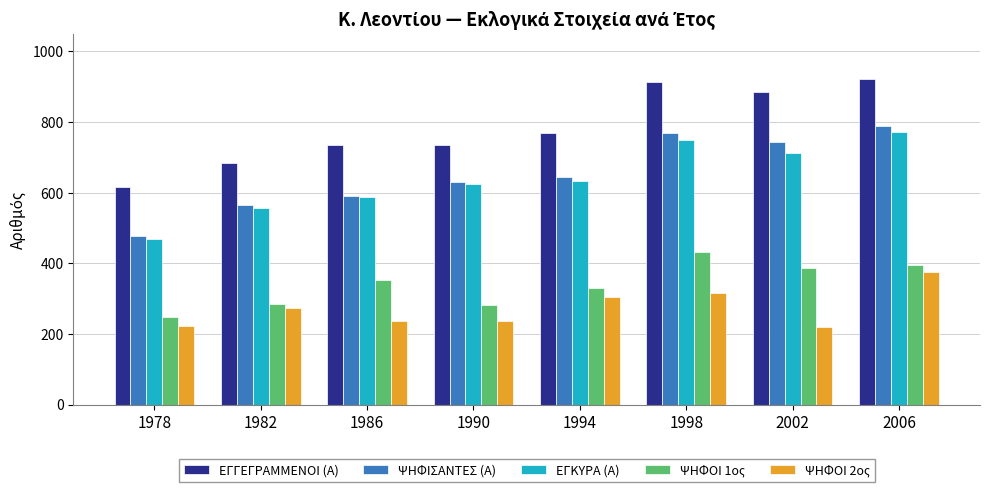

What is the average value of the ΕΓΓΕΓΡΑΜΜΕΝΟΙ (Α) series?

782